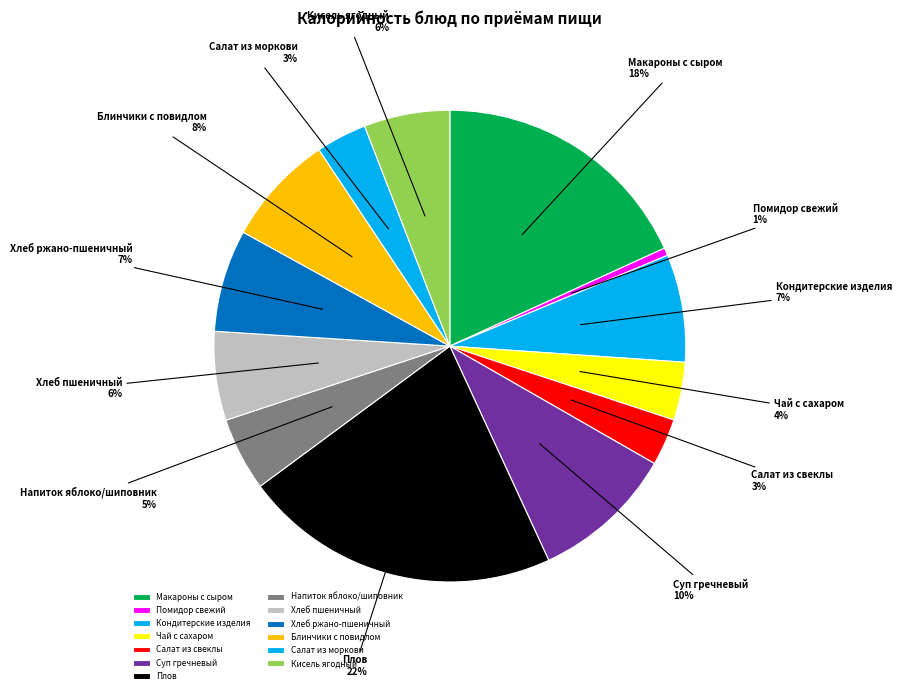

Is there a majority slice in this chart?

No